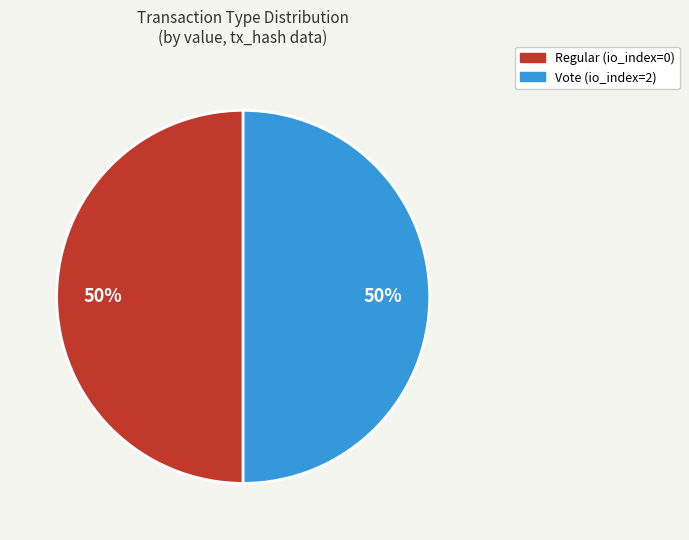

Do Regular (io_index=0) and Vote (io_index=2) together represent more than half of the pie?

Yes